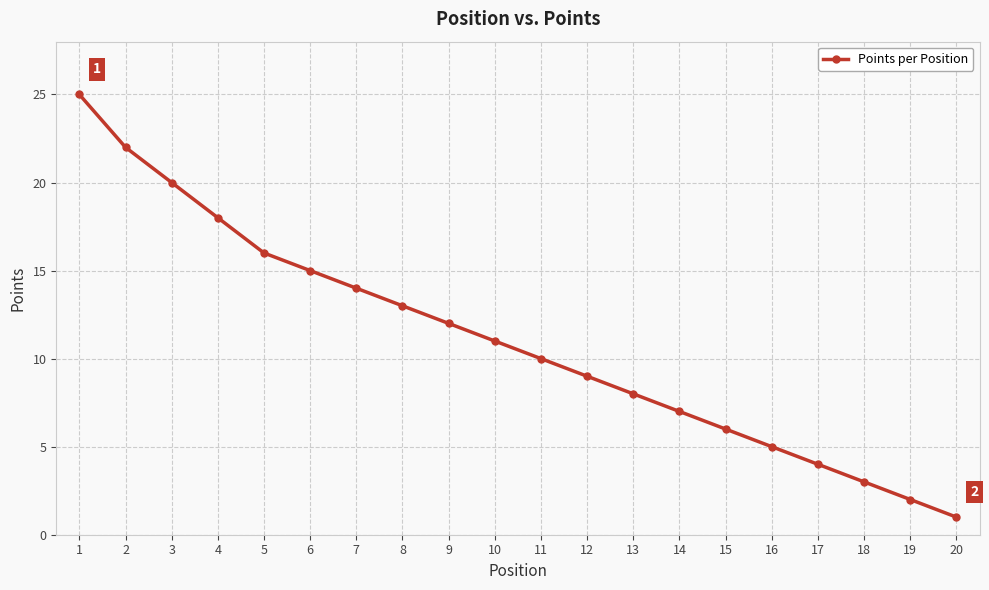

What is the ratio of the value at 17 to the value at 15?

0.7